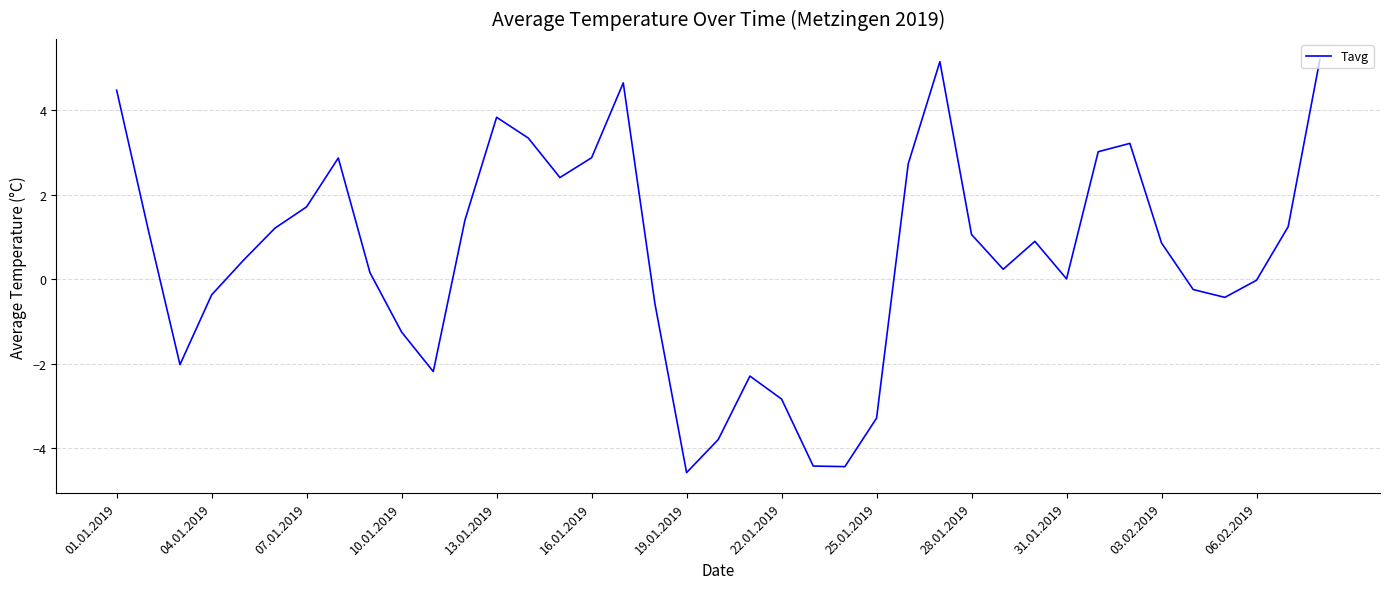

What is the minimum value shown in the chart?

-4.6